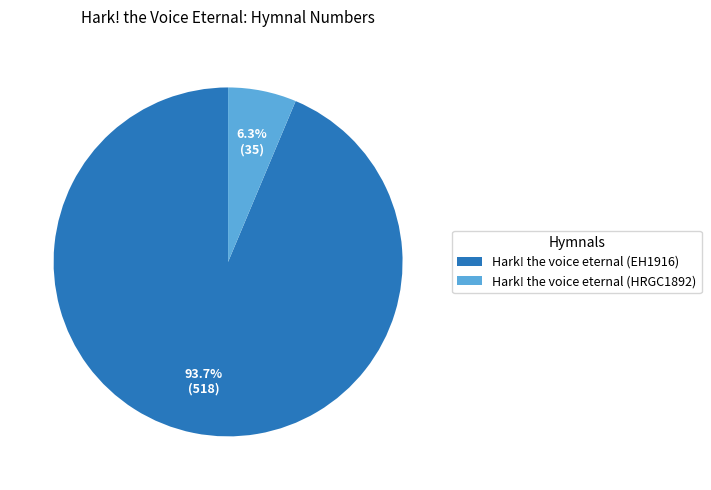

Which has a higher value, Hark! the voice eternal (HRGC1892) or Hark! the voice eternal (EH1916)?

Hark! the voice eternal (EH1916)